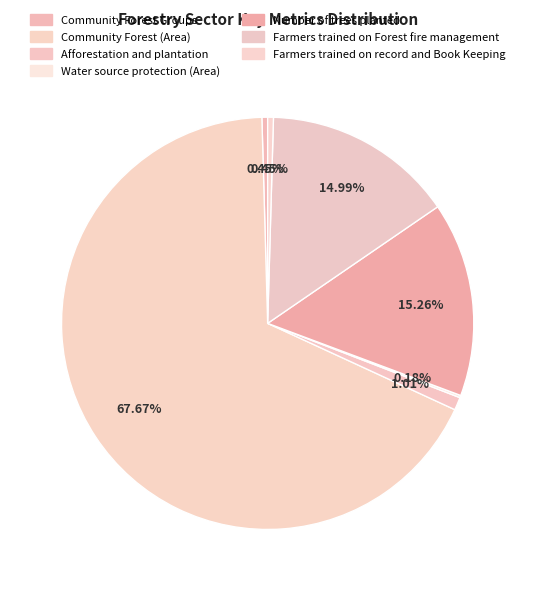

True or false: Water source protection (Area) accounts for 1% of the total.

False